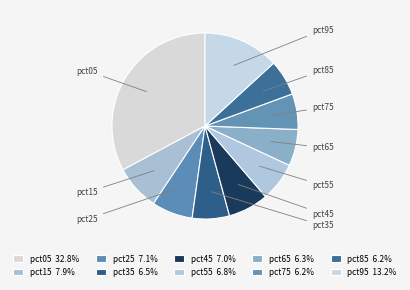

Is the sum of pct95 and pct25 greater than half?

No